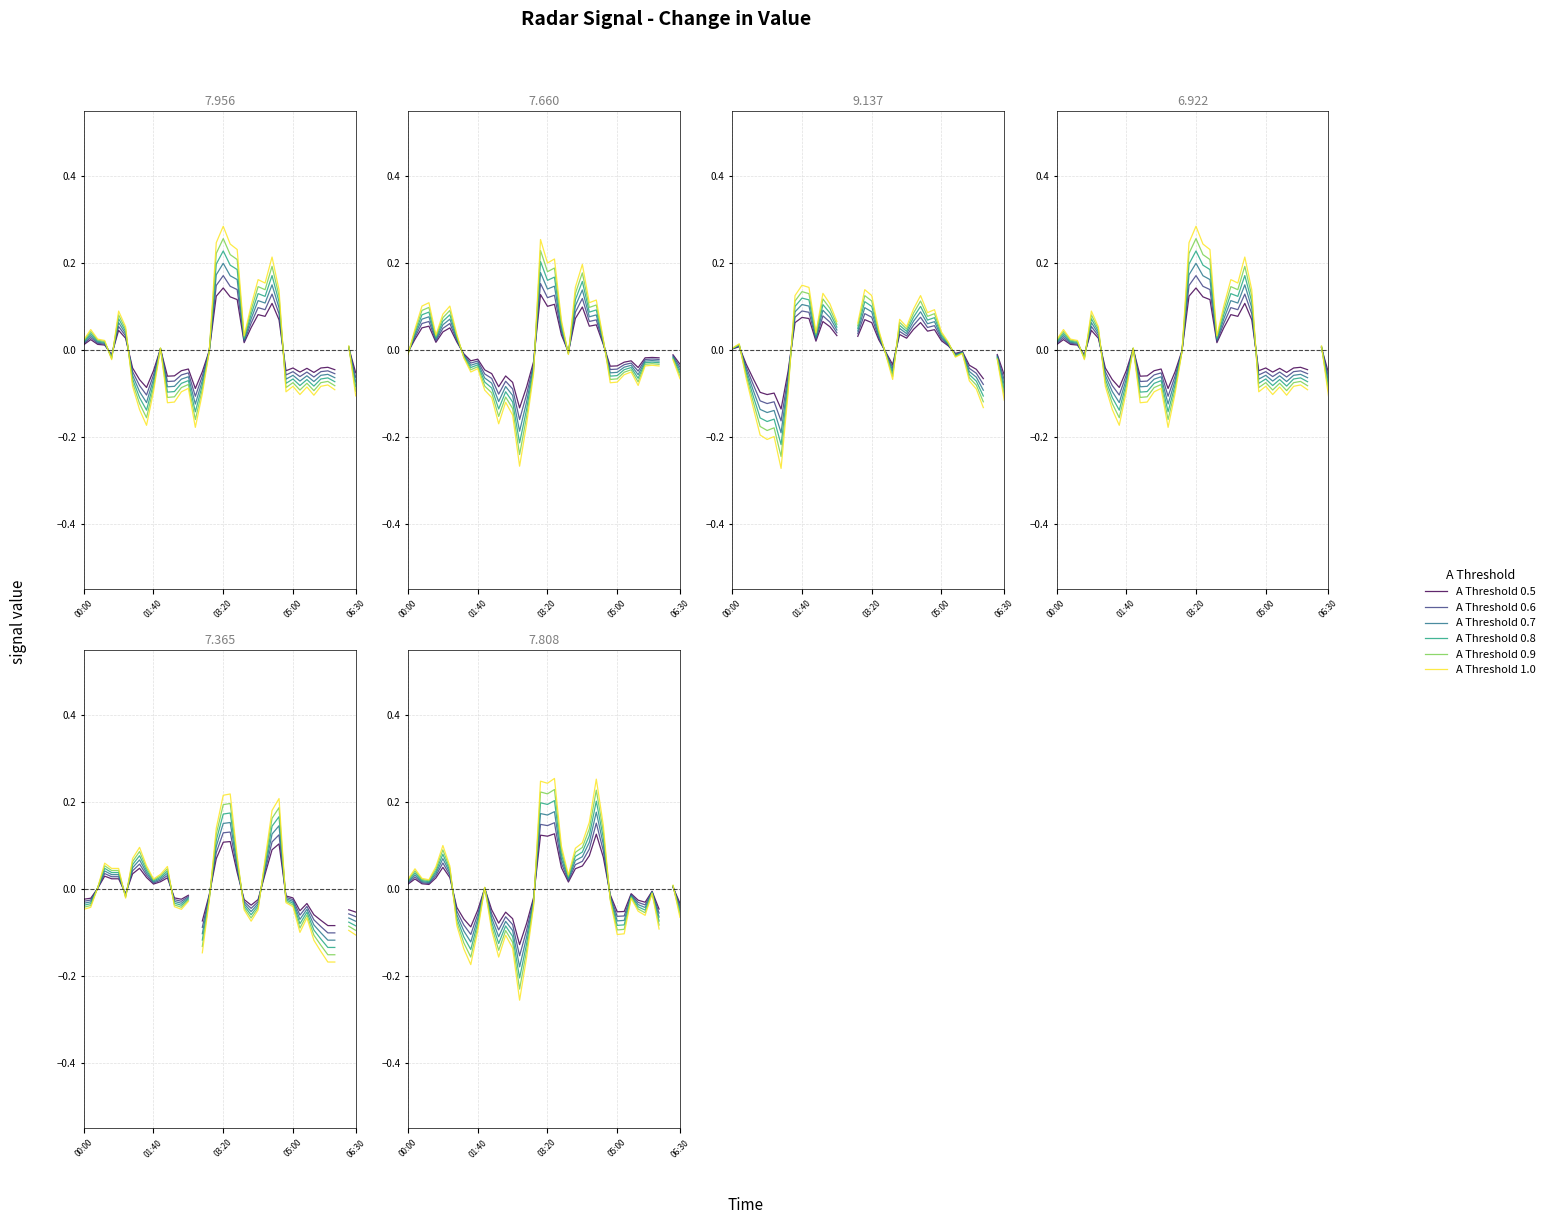

What is the difference between the second highest and second lowest values in the A Threshold 0.9 series?

0.4